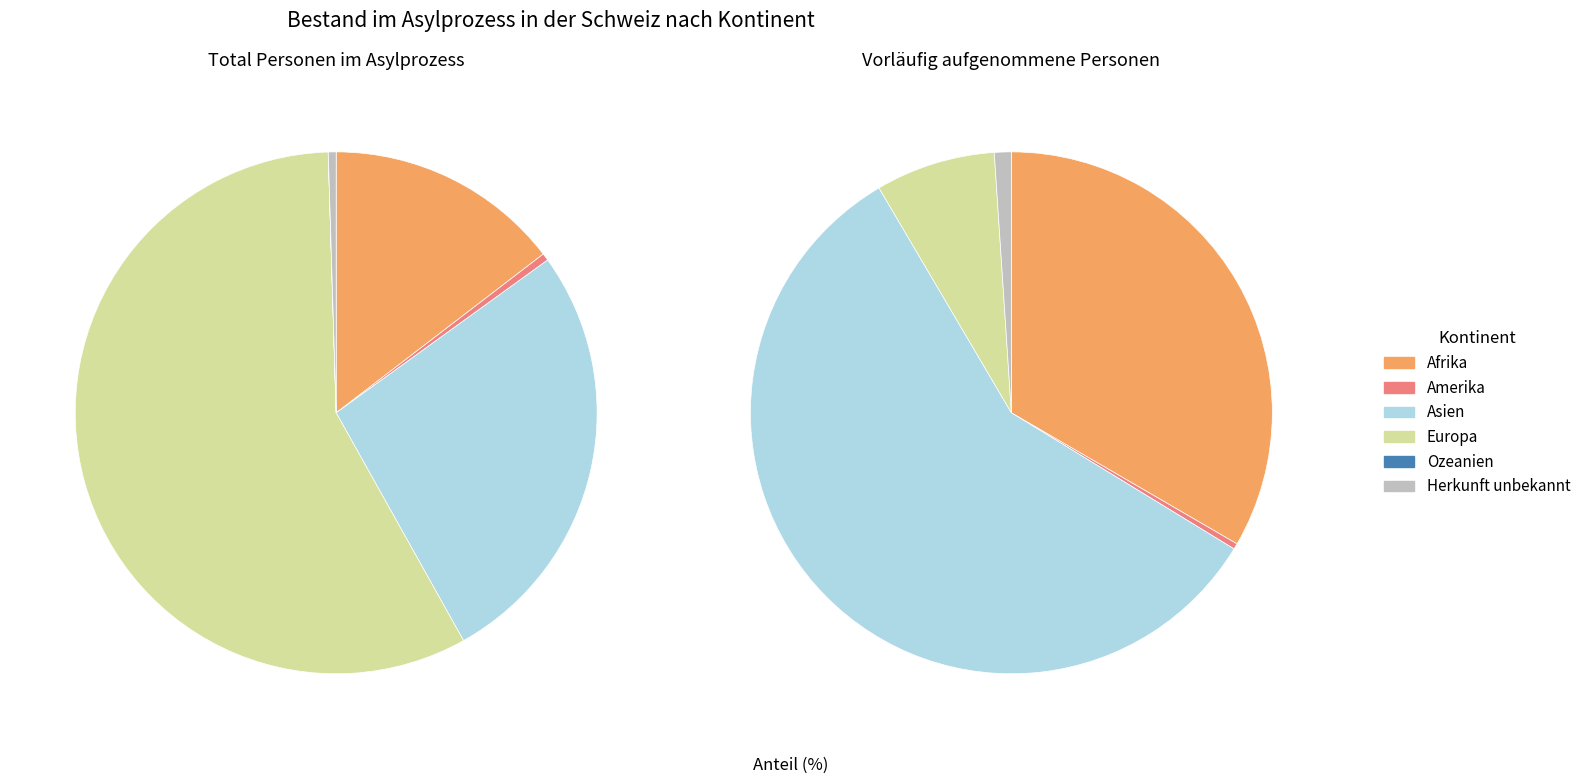

Combined, do Europa and Amerika account for over 50%?

Yes